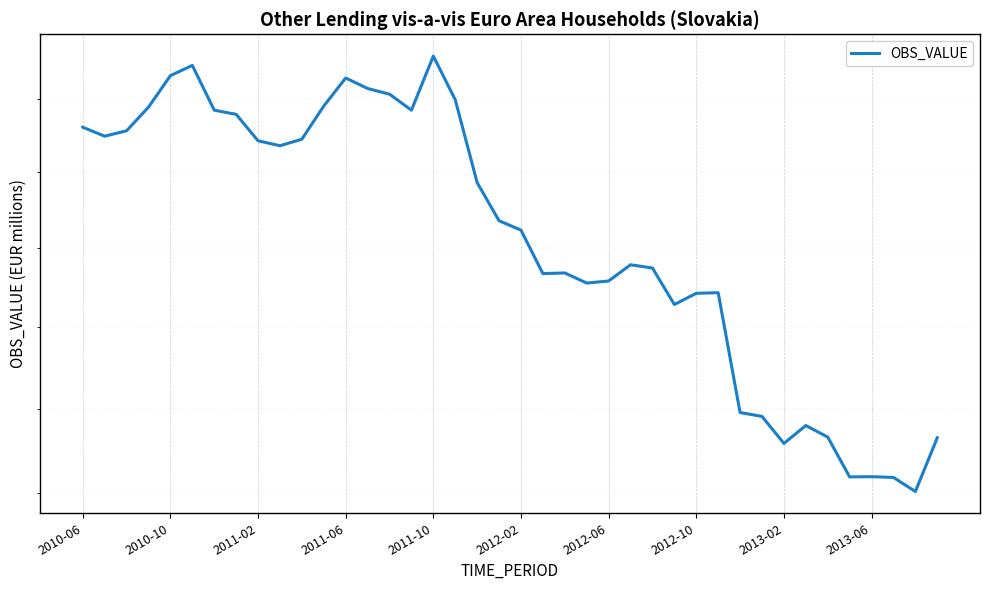

How many points are lower than both their immediate neighbors (excluding endpoints)?

9